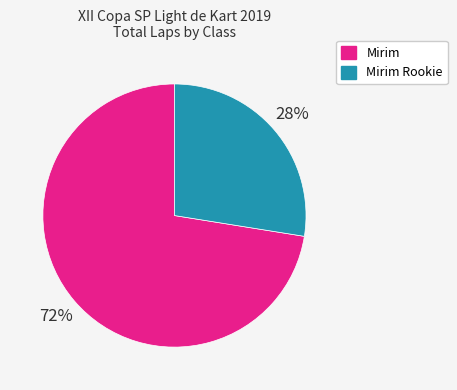

To the nearest percent, what is the average slice percentage?

50%